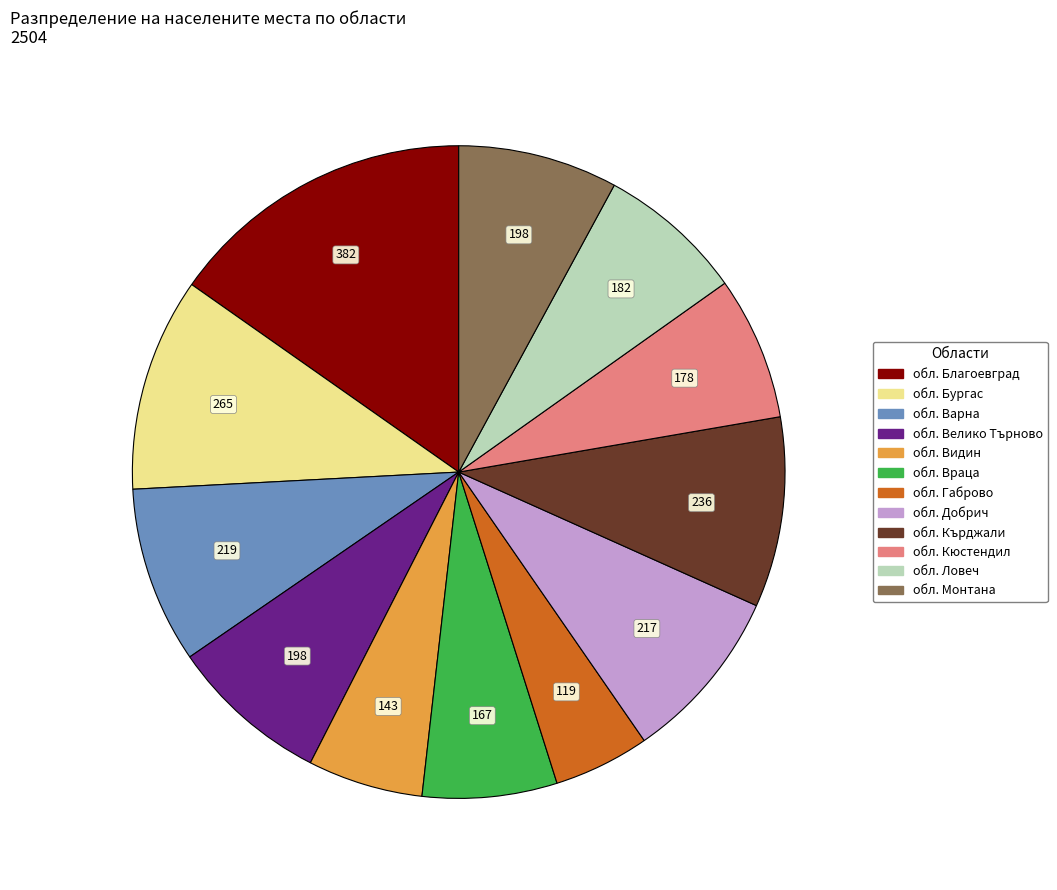

Do обл. Добрич and обл. Кюстендил together represent more than half of the pie?

No